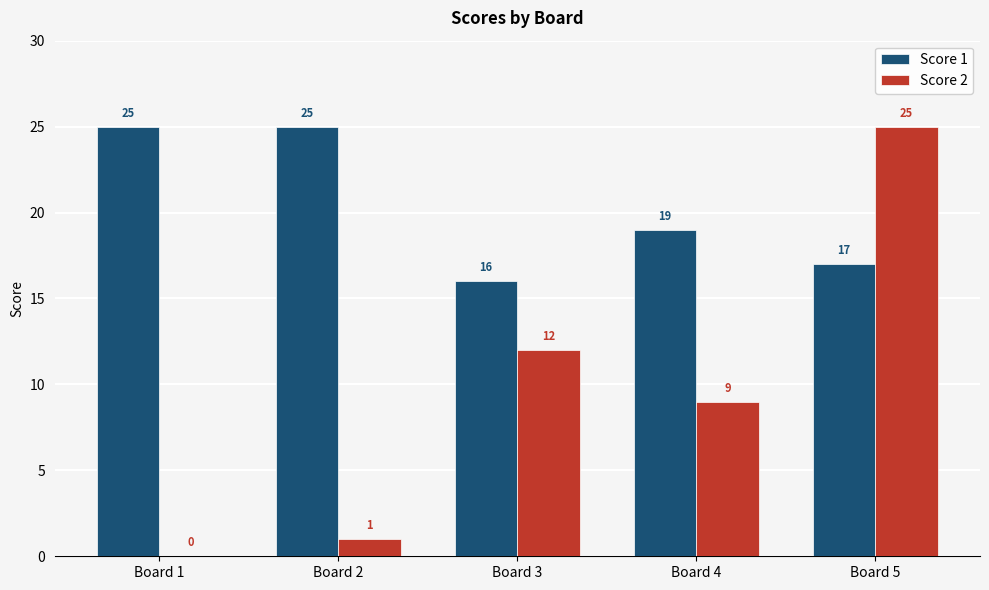

Between Board 4 and Board 5, which series saw the biggest shift?

Score 2